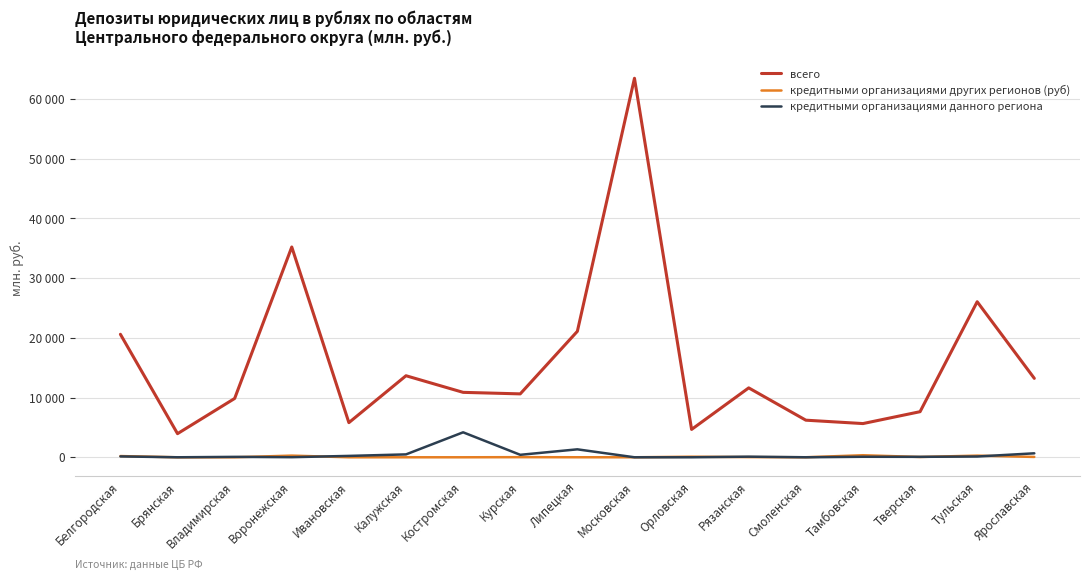

Between Брянская and Тамбовская, which series saw the biggest shift?

всего